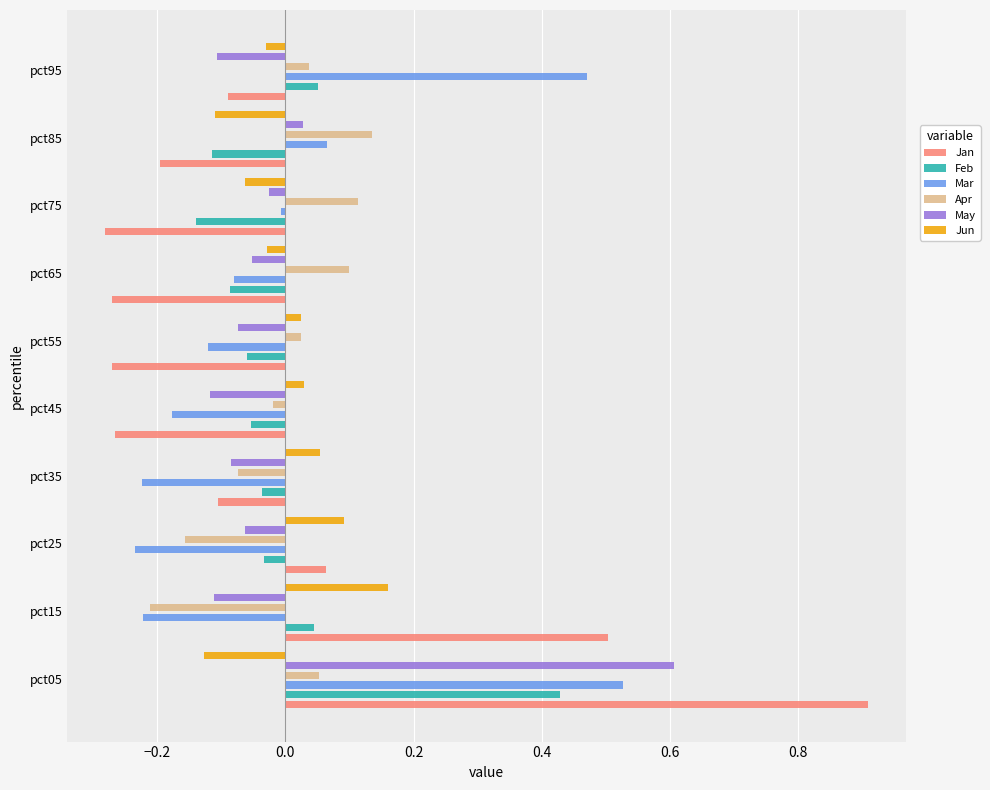

How many values in the Apr series are below 0?

4